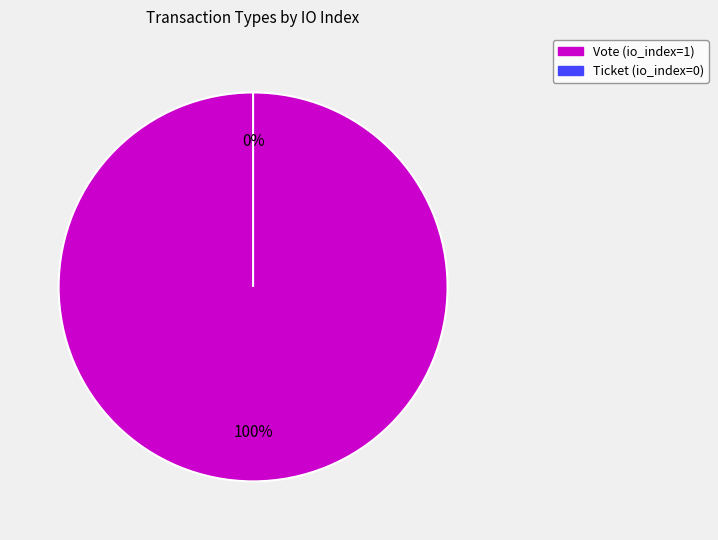

Which slice represents more than half of the pie?

Vote